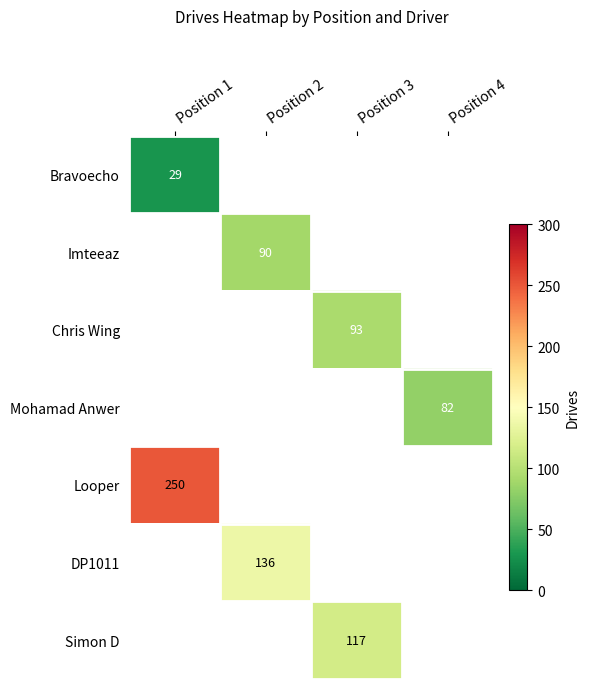

Is it true that Looper equals 344 at Position 1?

False